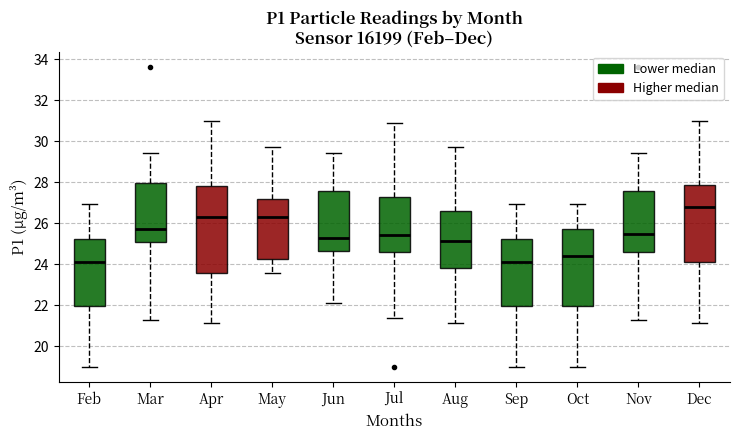

Which box has the highest median line?

Dec